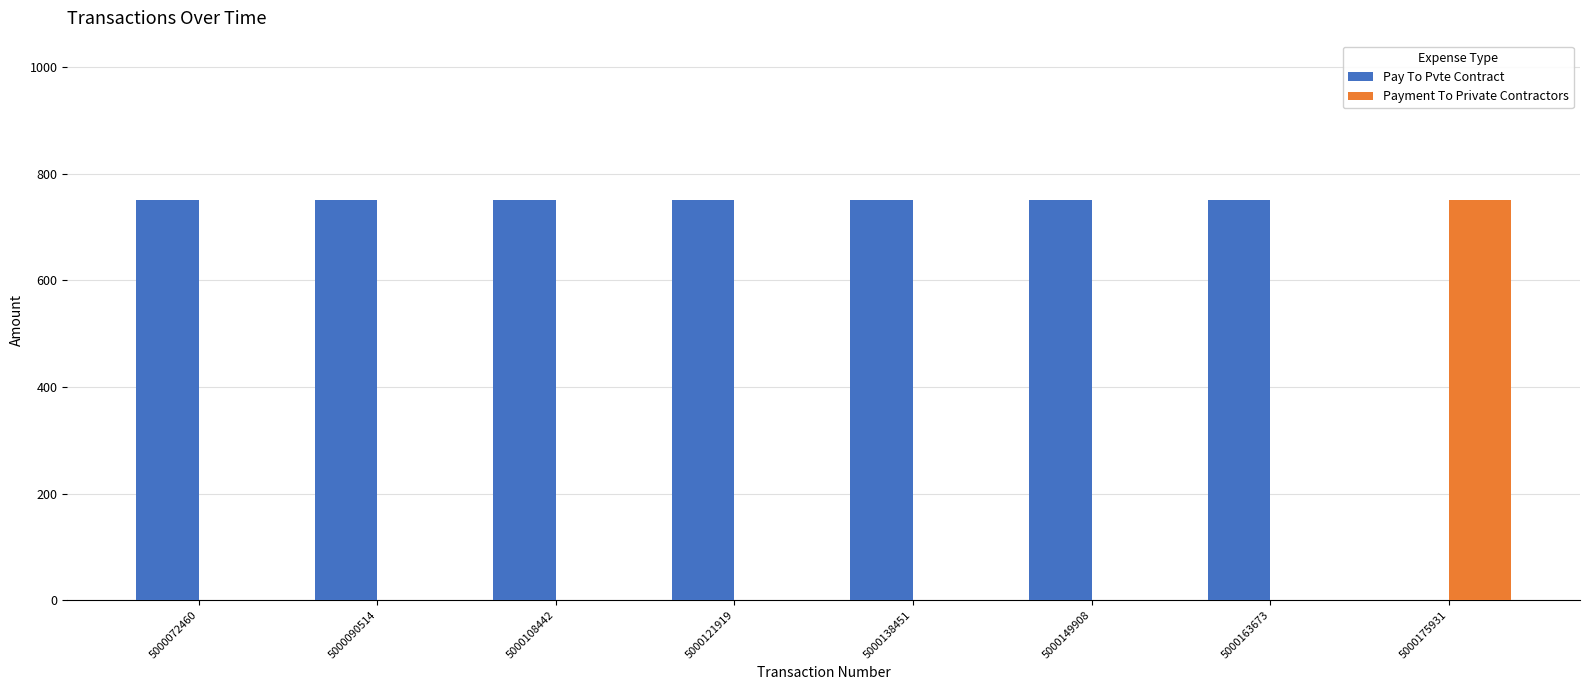

Is the value of Pay To Pvte Contract at 5000108442 greater than the value of Payment To Private Contractors at 5000121919?

Yes